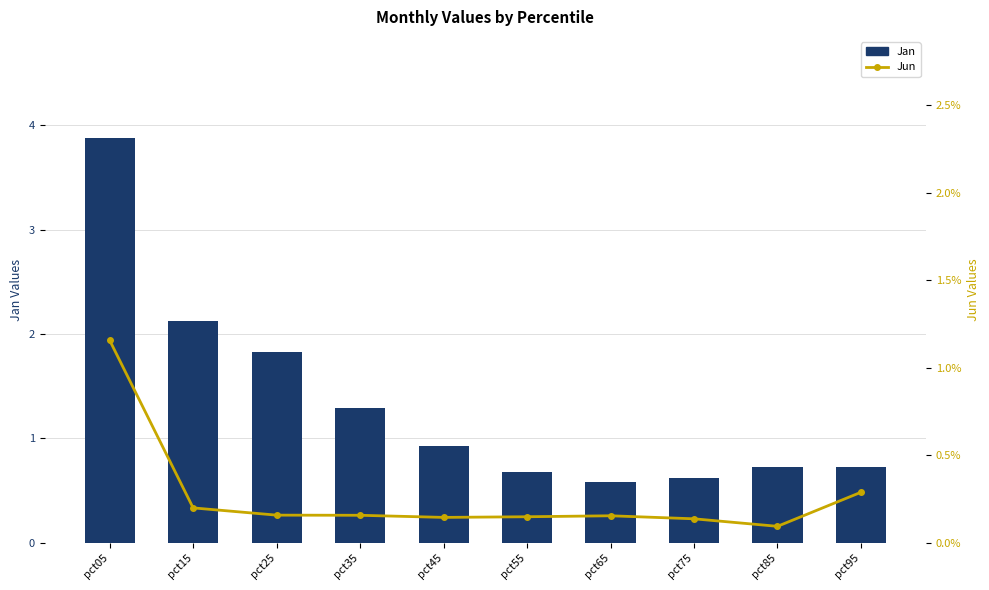

What is the sum of the Jan values at pct15 and pct35?

3.4